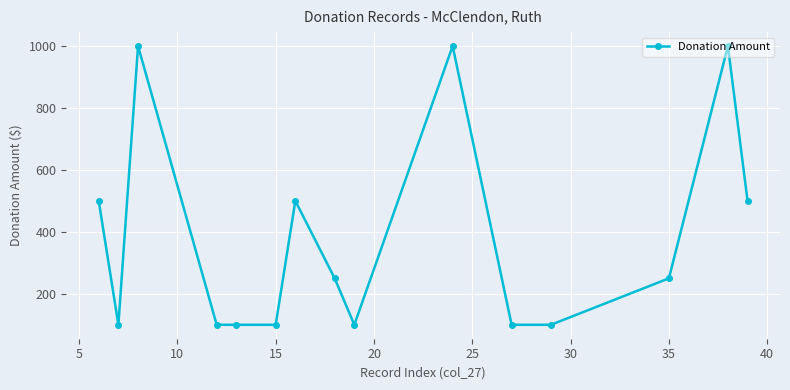

What is the greatest value displayed?

1000